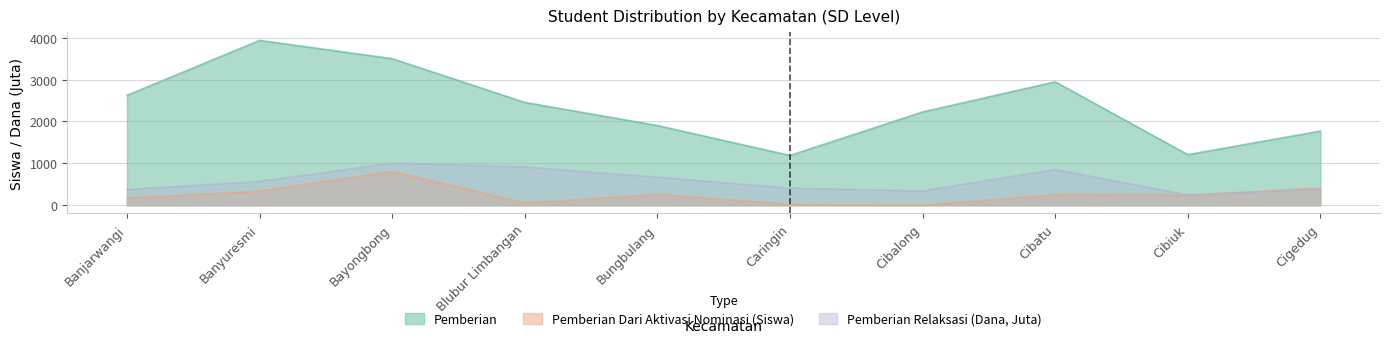

Reading left to right, list all the values displayed in this chart.

Disalurkan (Dana): Banjarwangi=2624.0	Banyuresmi=3936.0	Bayongbong=3500.0	Blubur Limbangan=2455.0	Bungbulang=1904.0	Caringin=1189.0	Cibalong=2227.0	Cibatu=2947.0	Cibiuk=1208.0	Cigedug=1770.0
Pemberian Relaksasi (Dana): Banjarwangi=371.5	Banyuresmi=567.2	Bayongbong=1008.0	Blubur Limbangan=913.3	Bungbulang=669.6	Caringin=406.6	Cibalong=342.9	Cibatu=851.9	Cibiuk=246.6	Cigedug=386.1
Pemberian Dari Aktivasi Nominasi (Dana): Banjarwangi=168.0	Banyuresmi=335.0	Bayongbong=807.0	Blubur Limbangan=52.0	Bungbulang=258.0	Caringin=19.0	Cibalong=0.0	Cibatu=248.0	Cibiuk=238.0	Cigedug=411.0